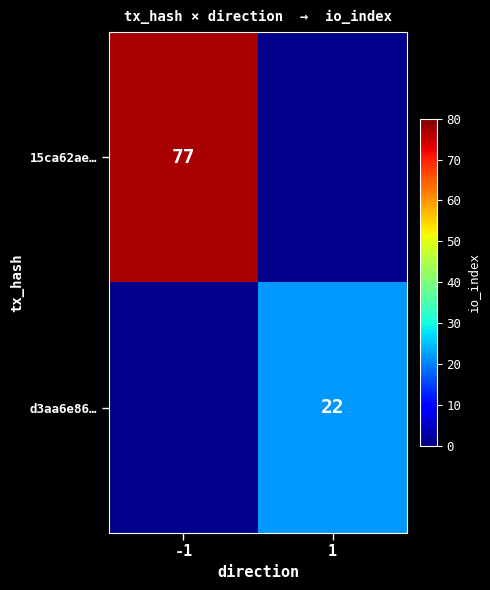

Is it true that d3aa6e86… equals 34 at 1?

False